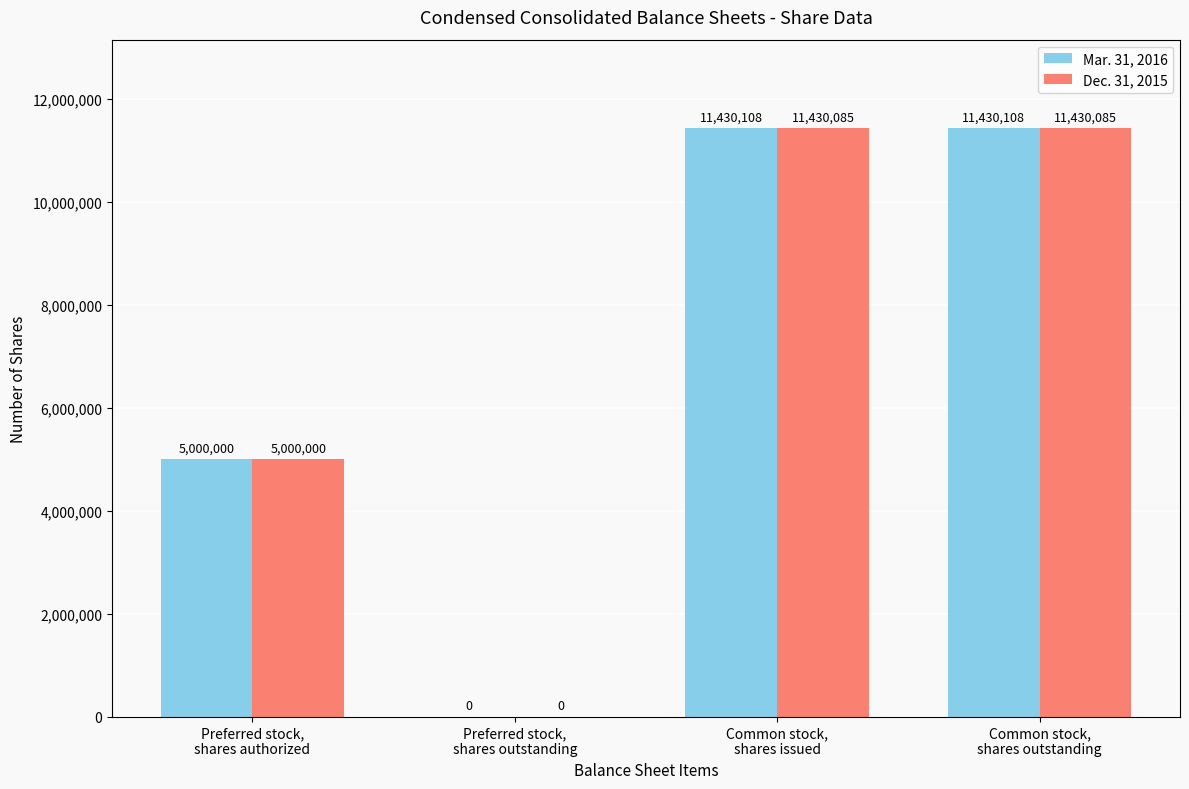

What is the sum of all Mar. 31, 2016 values?

27860216